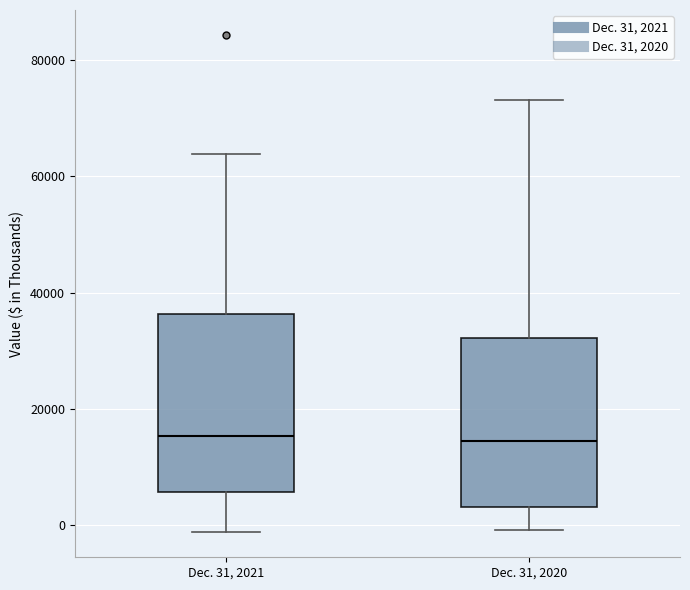

Where is the lower edge of the box for Dec. 31, 2021 on the y-axis? The values are not printed on the chart, so give them approximately, as read against the axis.

6000